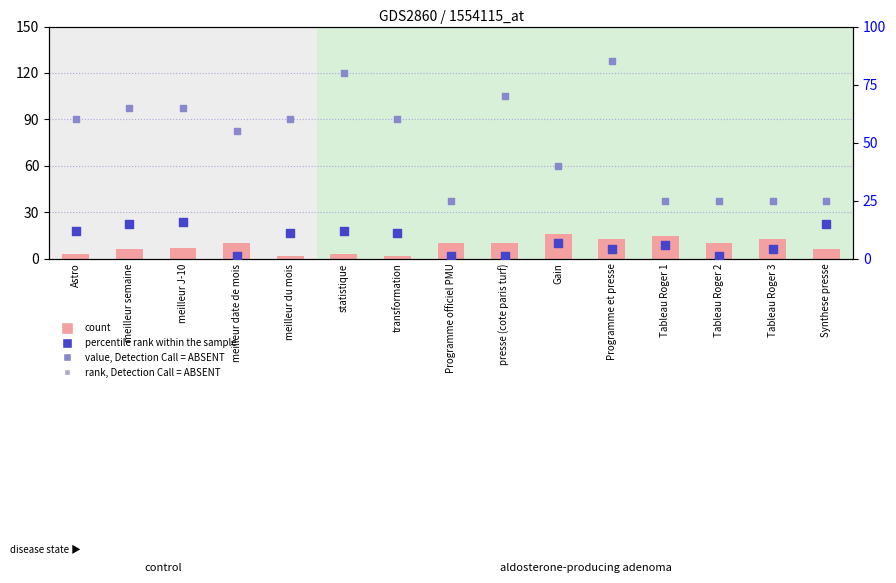

What are all the series names shown in the legend?

count, percentile rank within the sample, rank, Detection Call = ABSENT